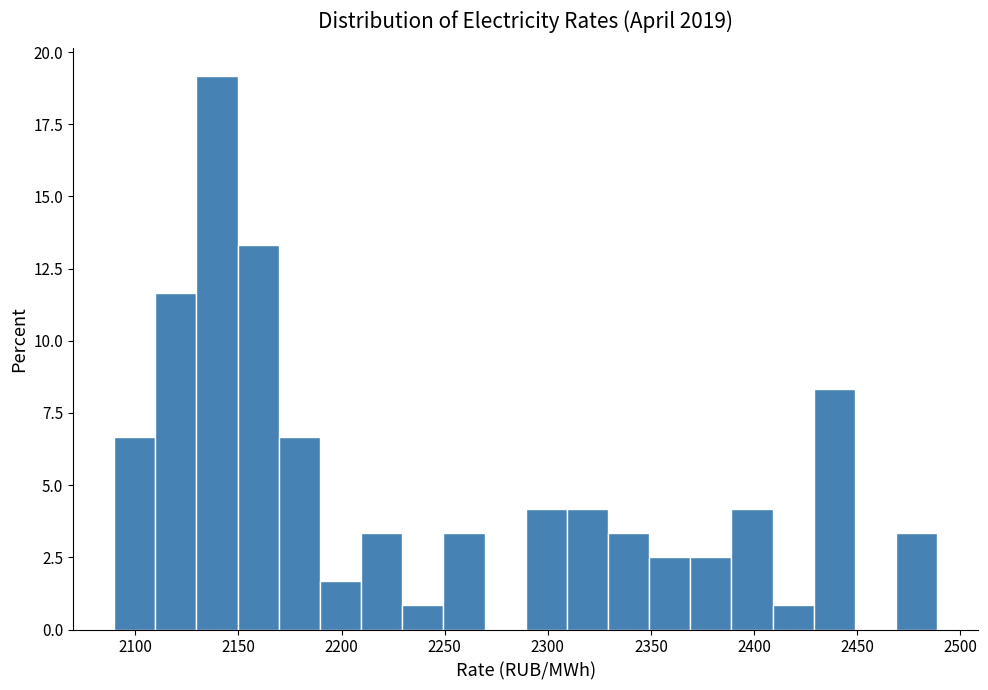

Read against the x-axis, roughly where is the centre of the tallest bar?

2140